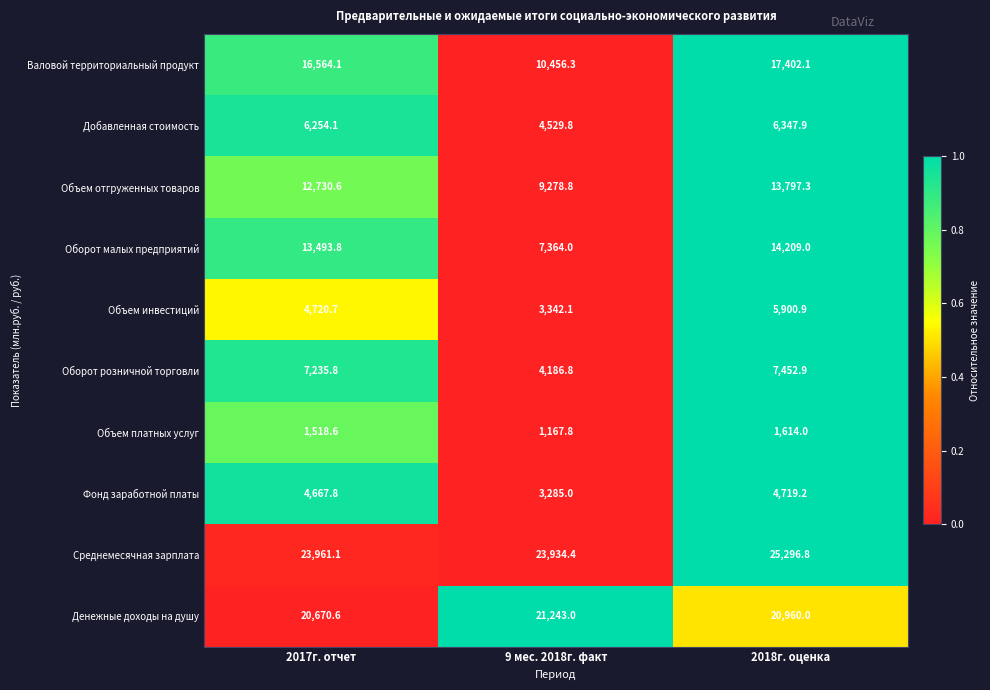

What is the difference between the highest and lowest values at 2018г. оценка?

23682.8